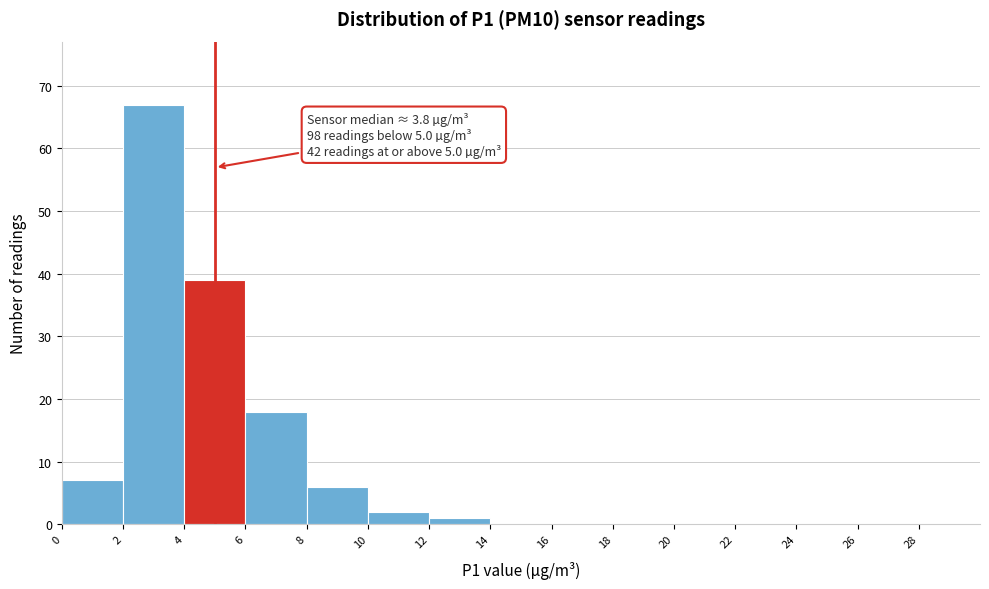

Over which range of the x-axis is the bar tallest?

2 to 4